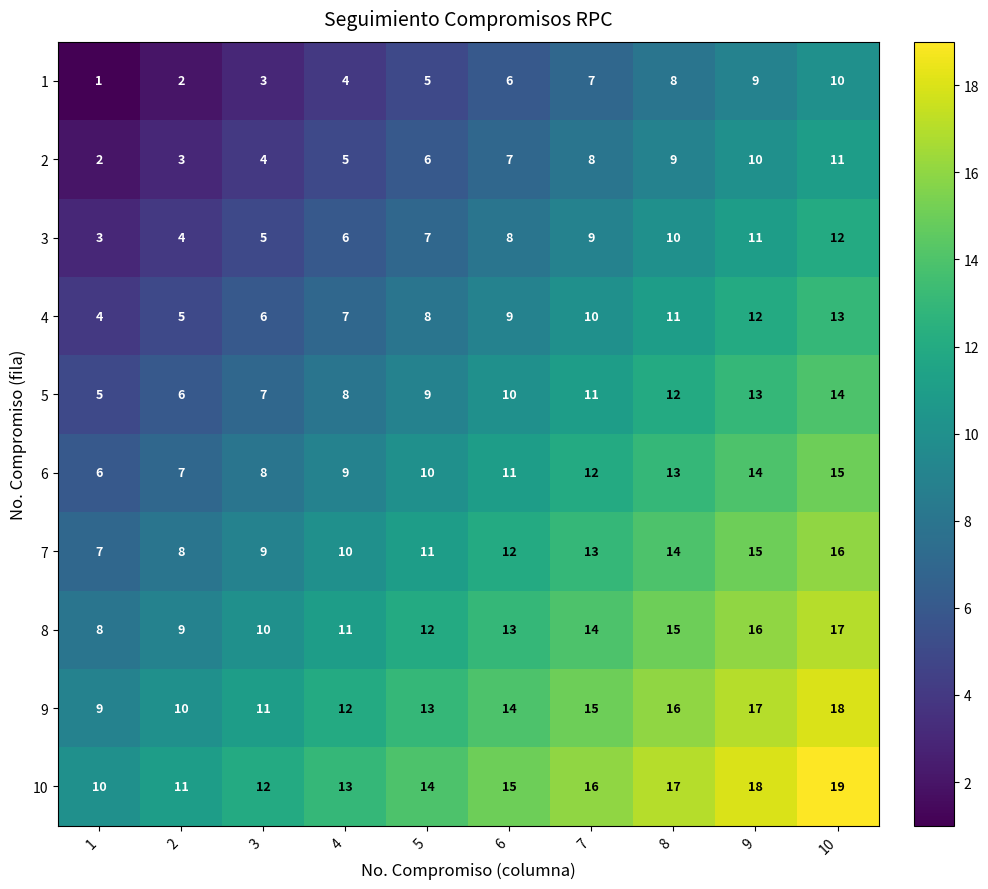

At which category is the sum across all series the highest?

10